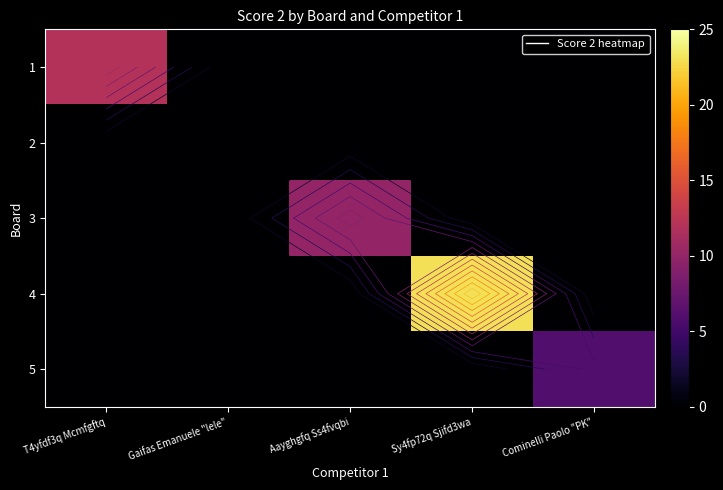

List the series in order of their peak value, lowest first.

2, 5, 3, 1, 4